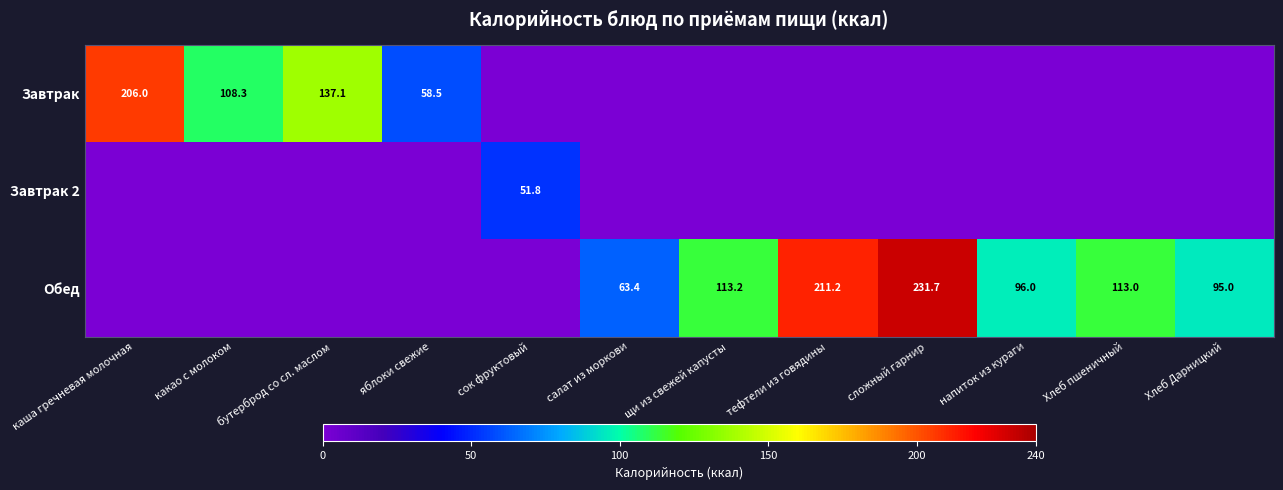

What is the sum of the Завтрак values at каша гречневая молочная and какао с молоком?

314.3